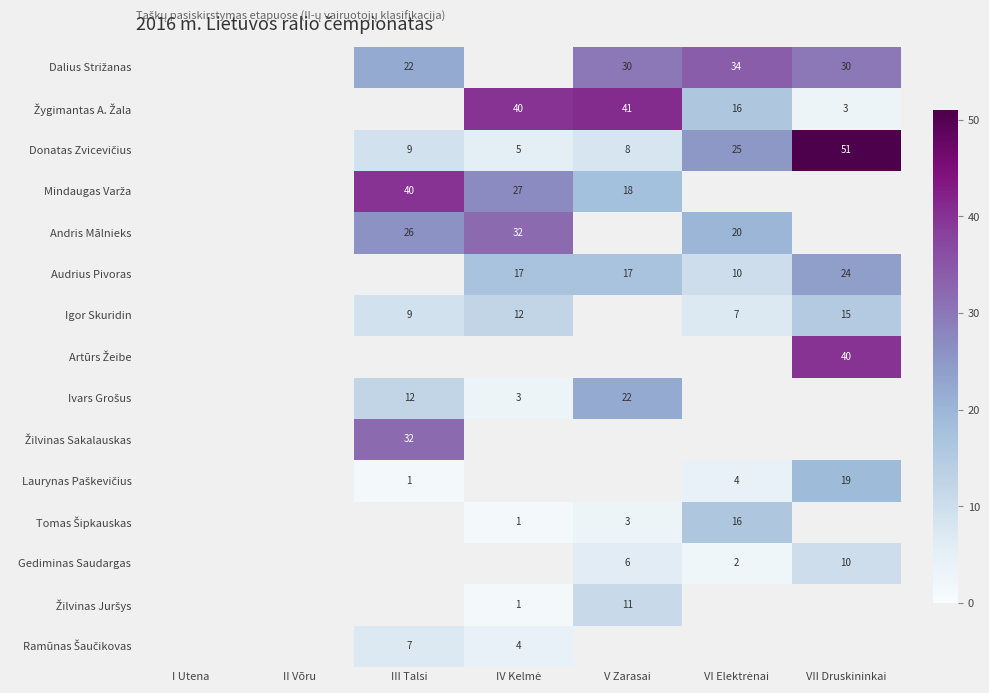

The value of Gediminas Saudargas at VII Druskininkai is 2. True or false?

False